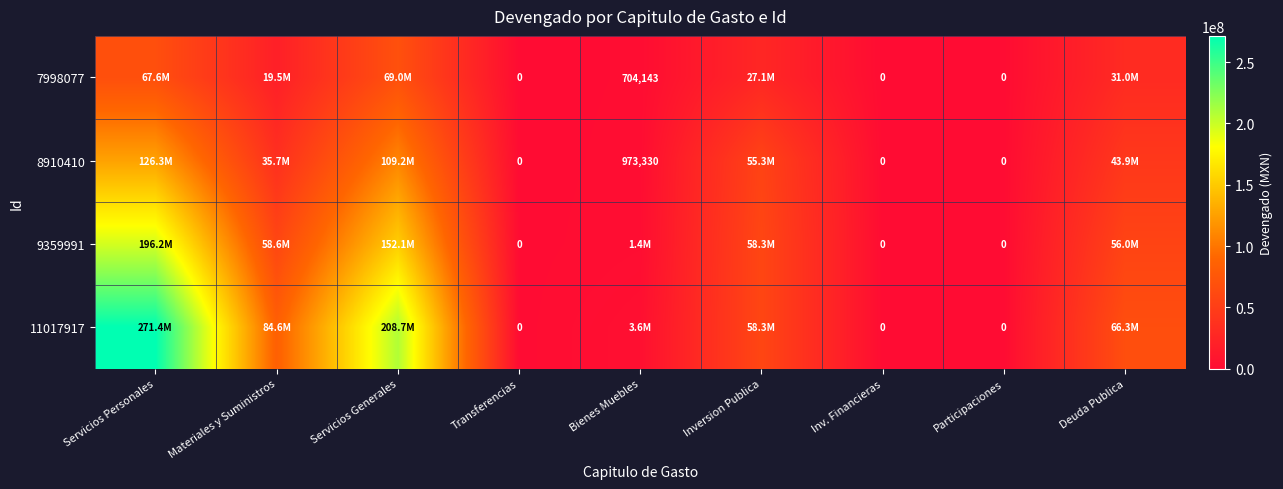

How many data points does each series have?

9